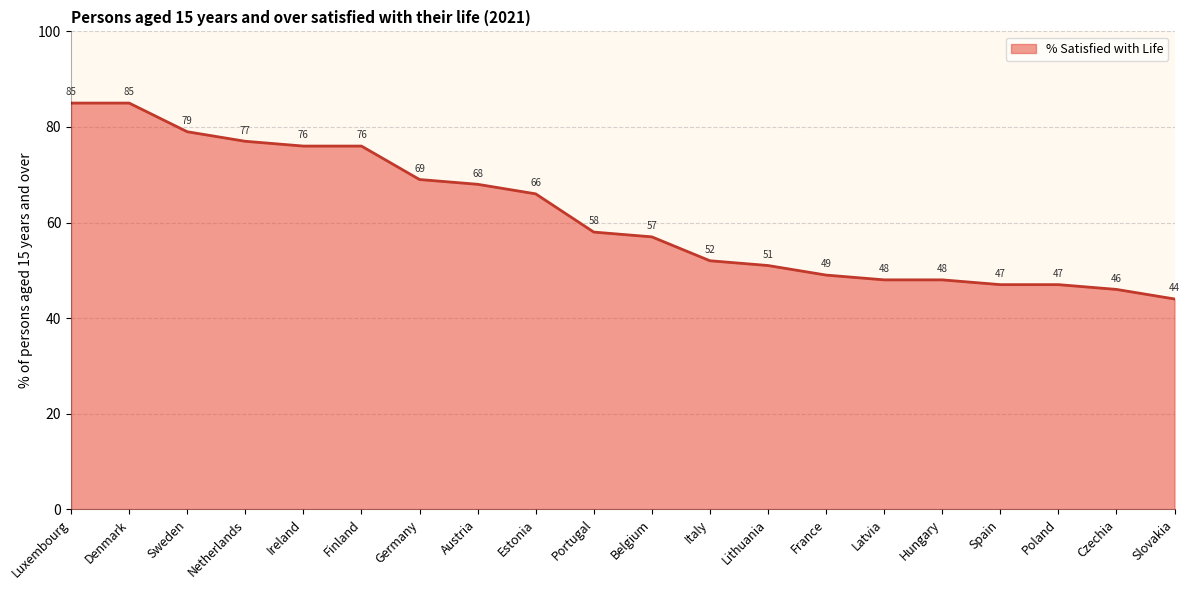

At which label does the data first exceed 58?

Luxembourg